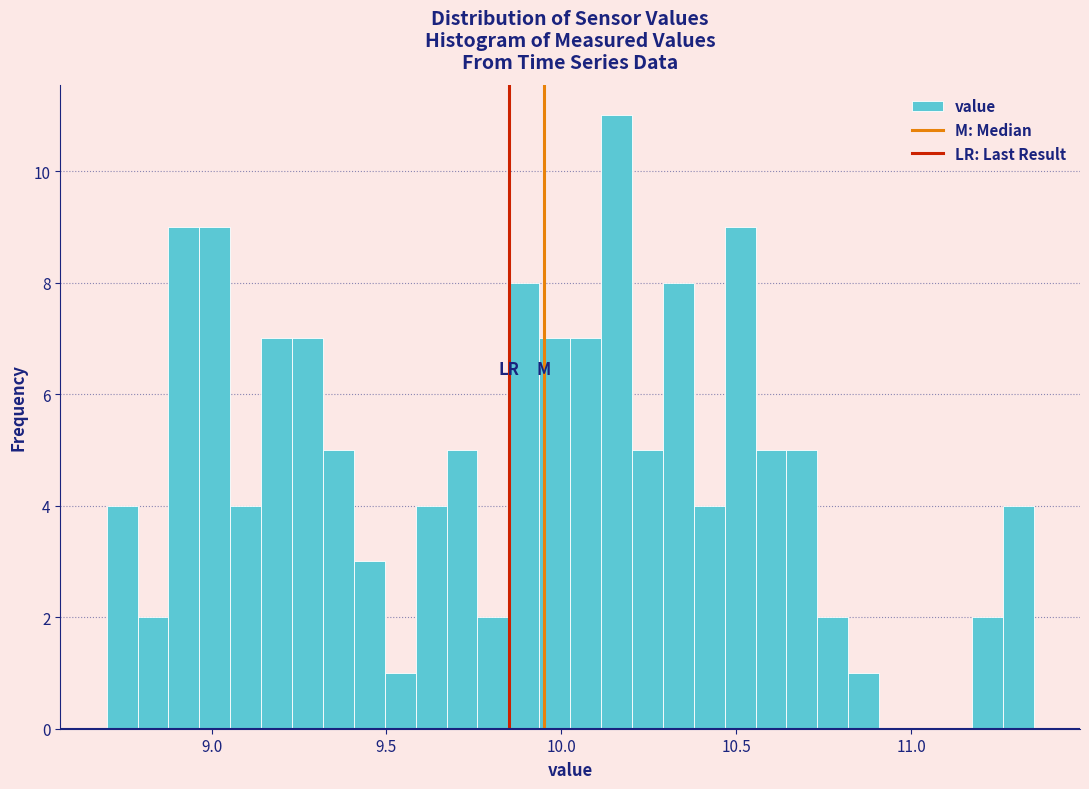

Around what value on the x-axis is the tallest bar? Give the approximate position of its centre, as read against the axis.

10.15